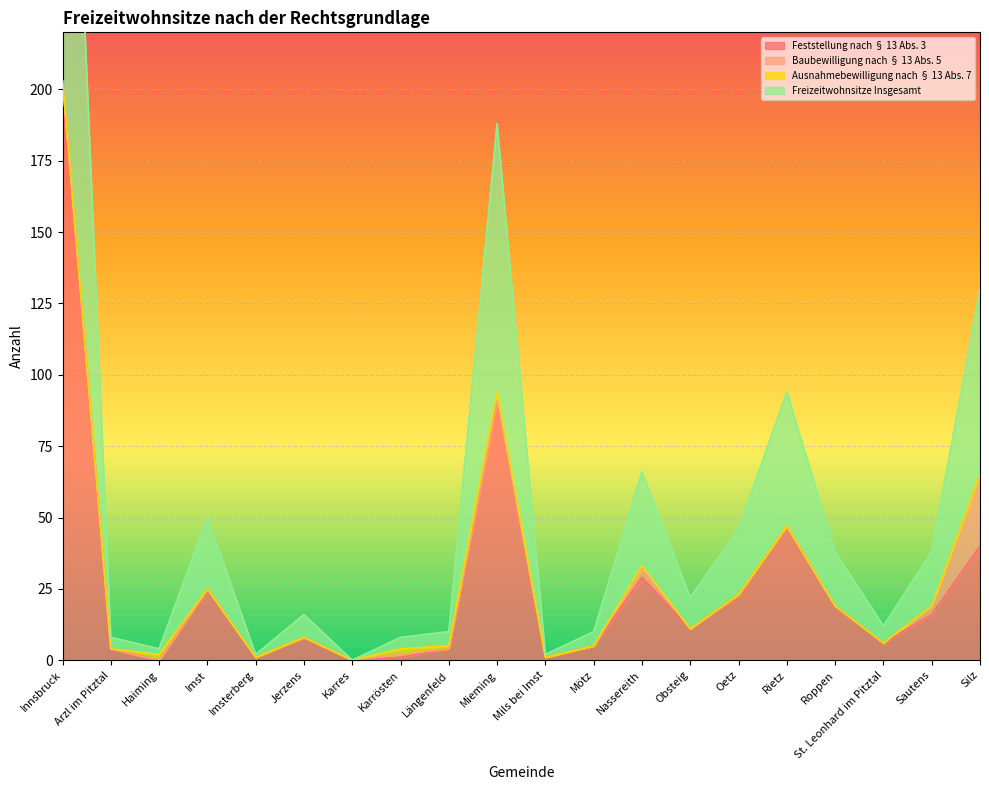

What is the label of the 20th point from the right?

Innsbruck